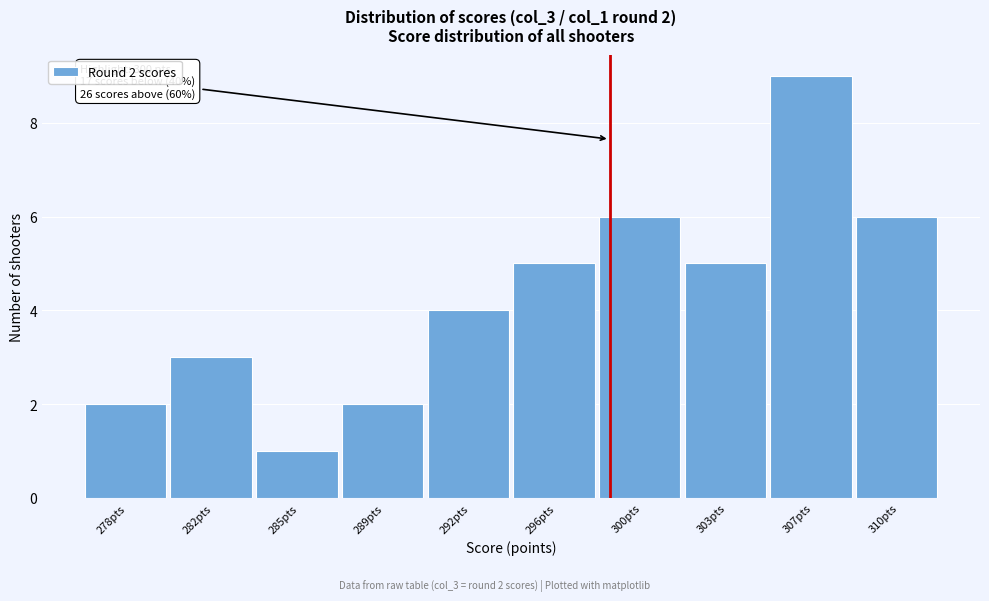

Reading right to left, list all the values displayed in this chart.

310pts=6	307pts=9	303pts=5	300pts=6	296pts=5	292pts=4	289pts=2	285pts=1	282pts=3	278pts=2